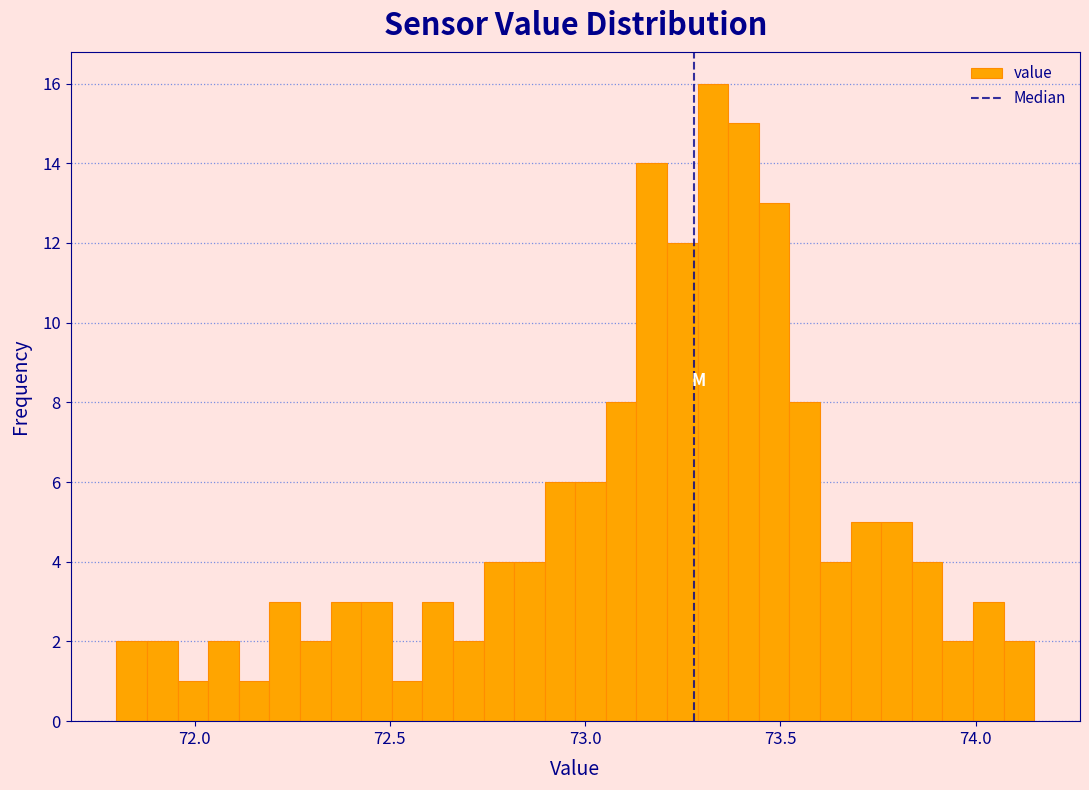

Around what value on the x-axis is the tallest bar? Give the approximate position of its centre, as read against the axis.

73.35